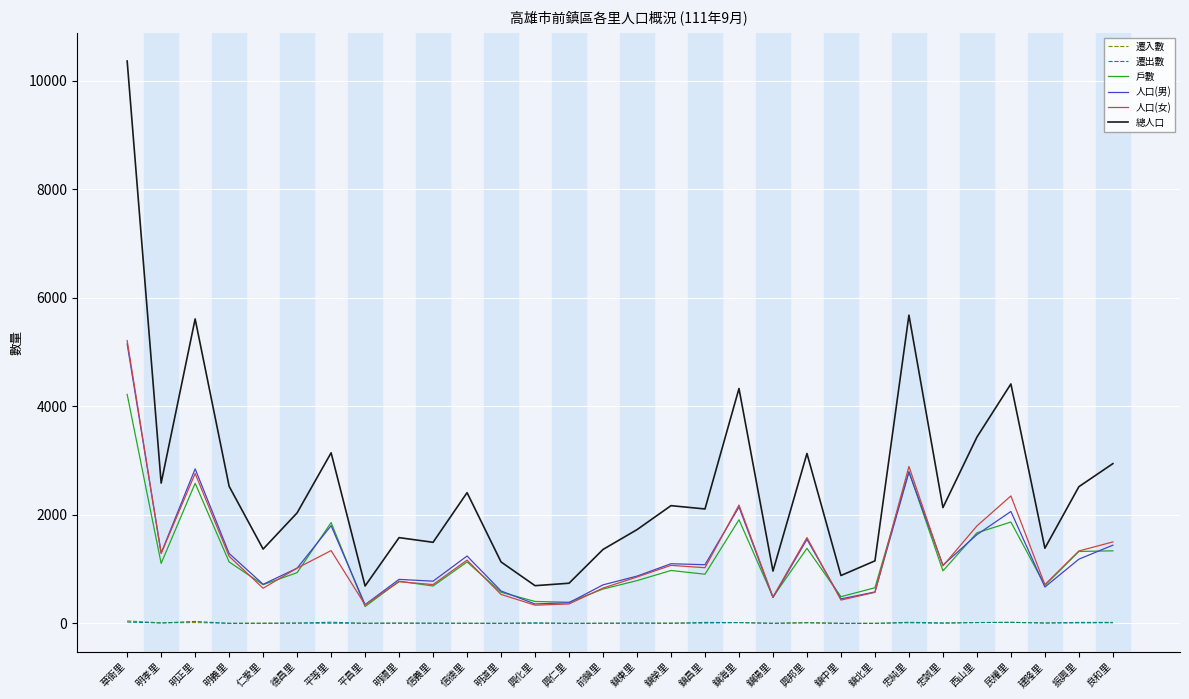

Which category has the highest value in the 人口(男) series?

草衙里